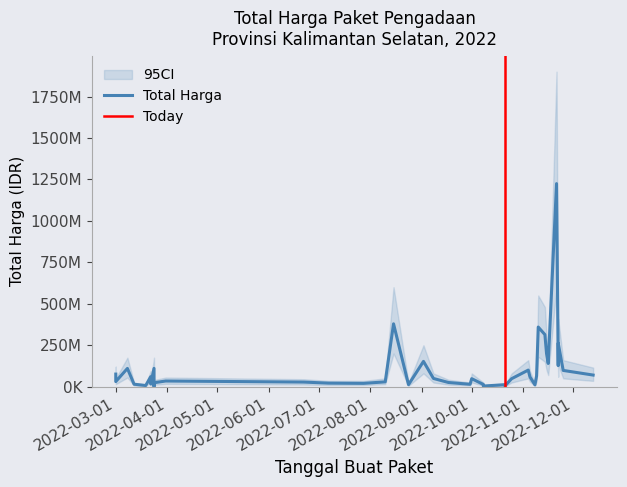

The CI_lower series shows 12000000 at 2022-09-17. True or false?

True